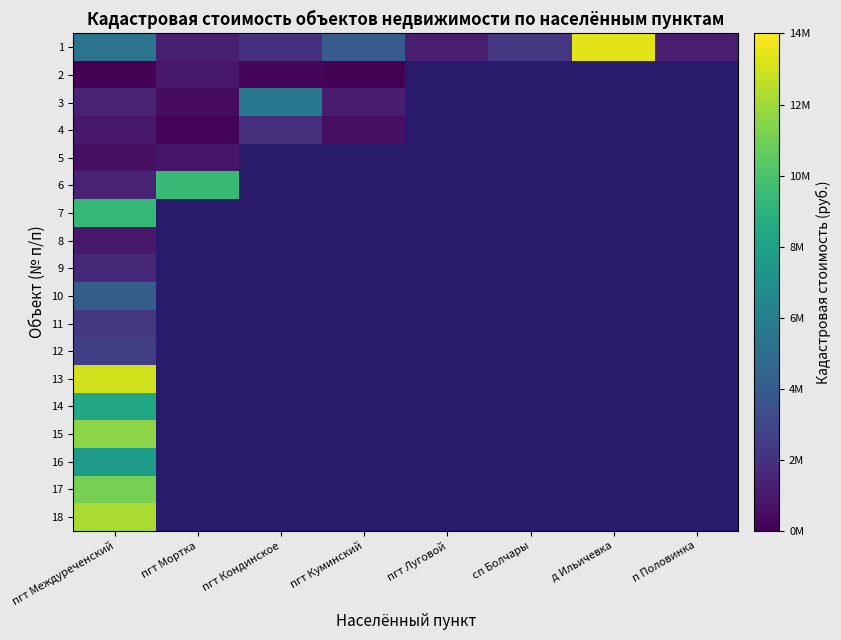

At how many categories does at least one series exceed 12167521?

2